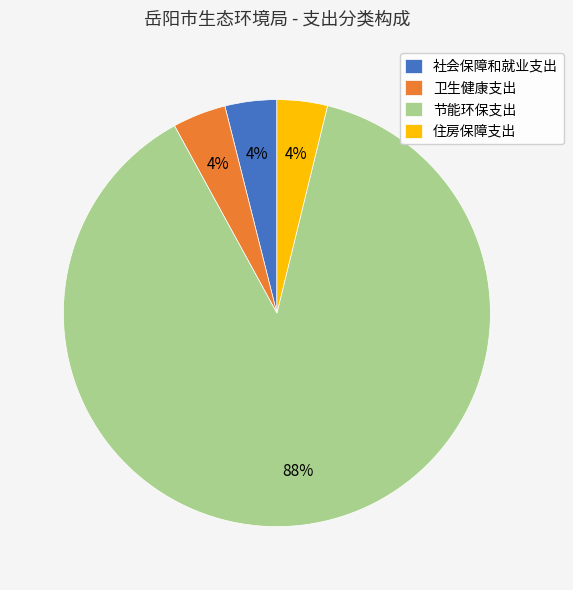

Do 社会保障和就业支出 and 住房保障支出 together represent more than half of the pie?

No